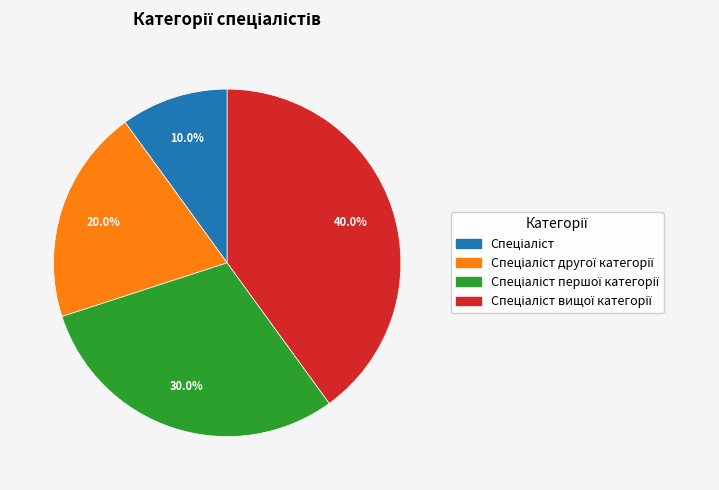

Is there any slice that represents more than half of the pie?

No